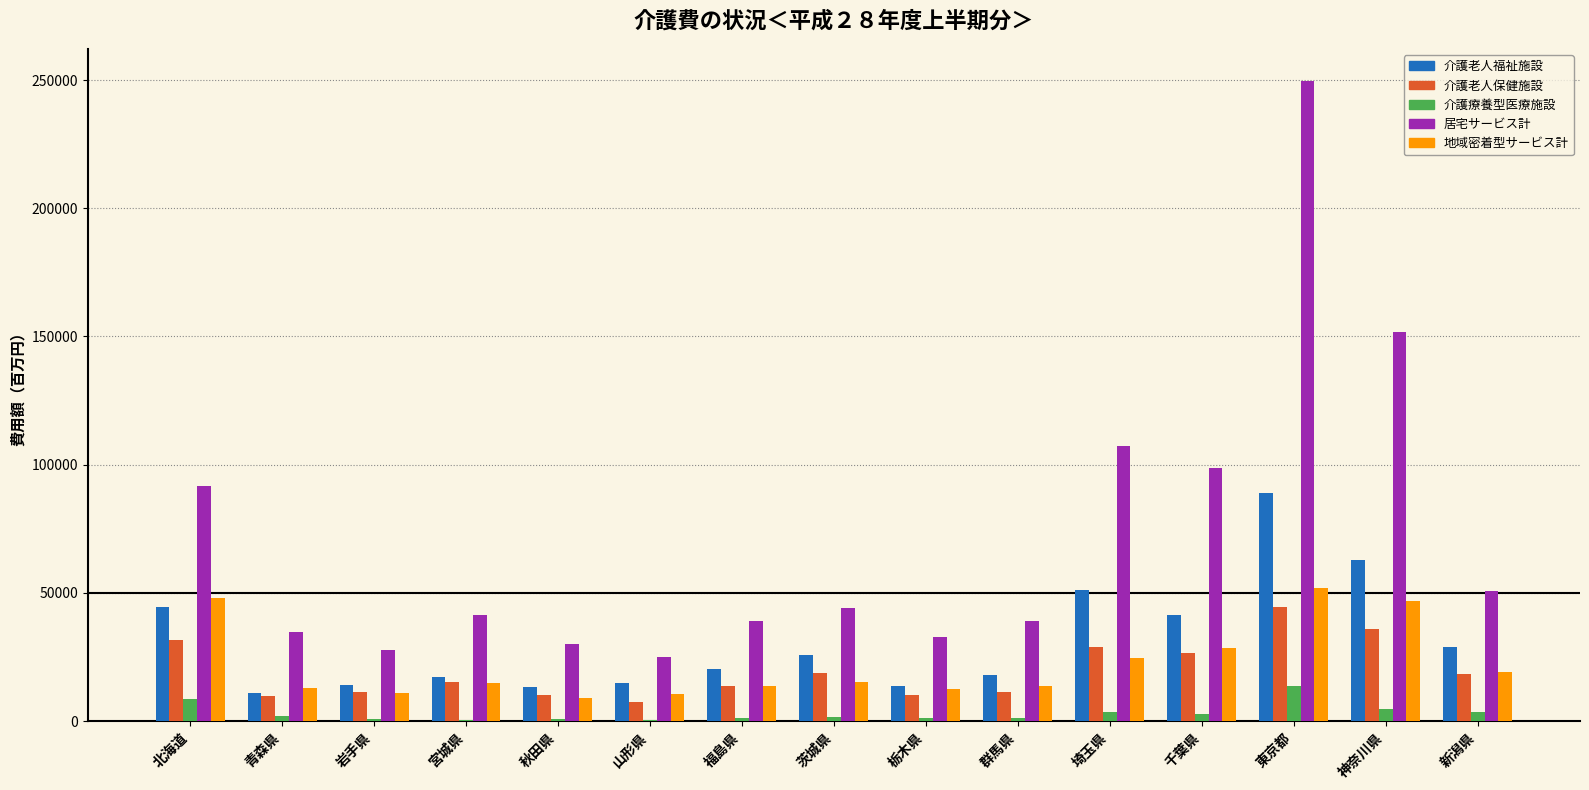

What is the sum of all 介護老人福祉施設 values?

466541.8